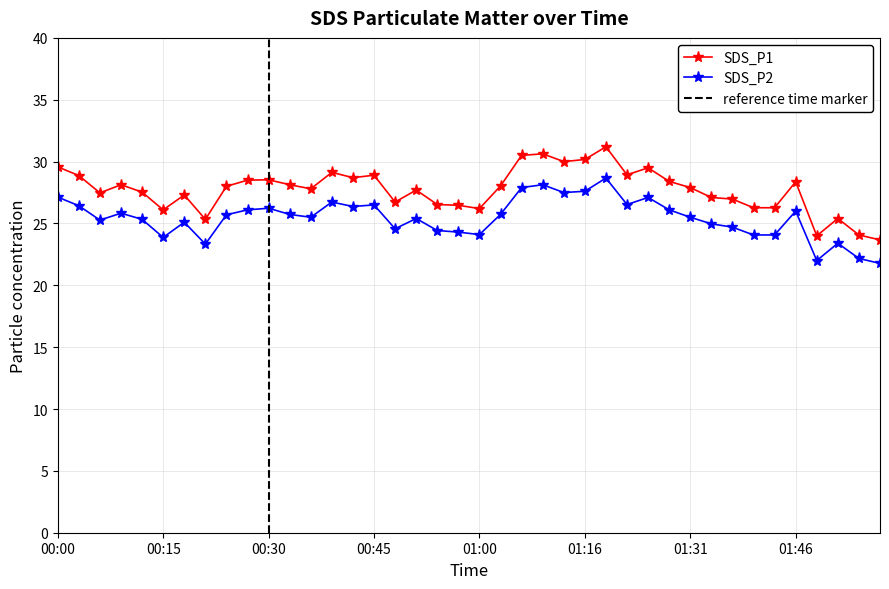

What is the smallest value displayed?

21.8